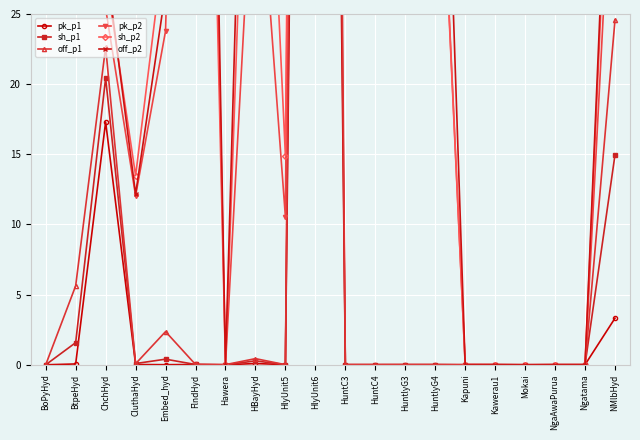

What position from the left is FlndHyd?

6